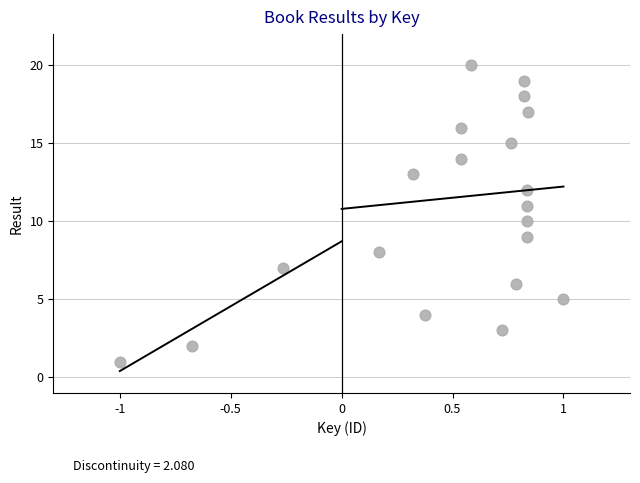

What is the range of Y values (max minus min)?

19